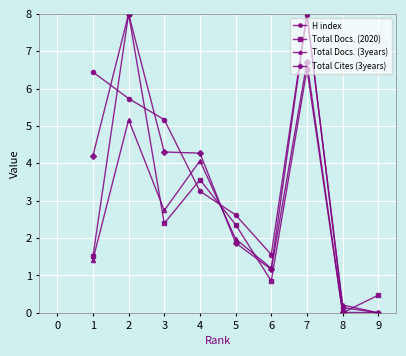

What are all the series names shown in the legend?

H index, Total Docs. (2020), Total Docs. (3years), Total Cites (3years)